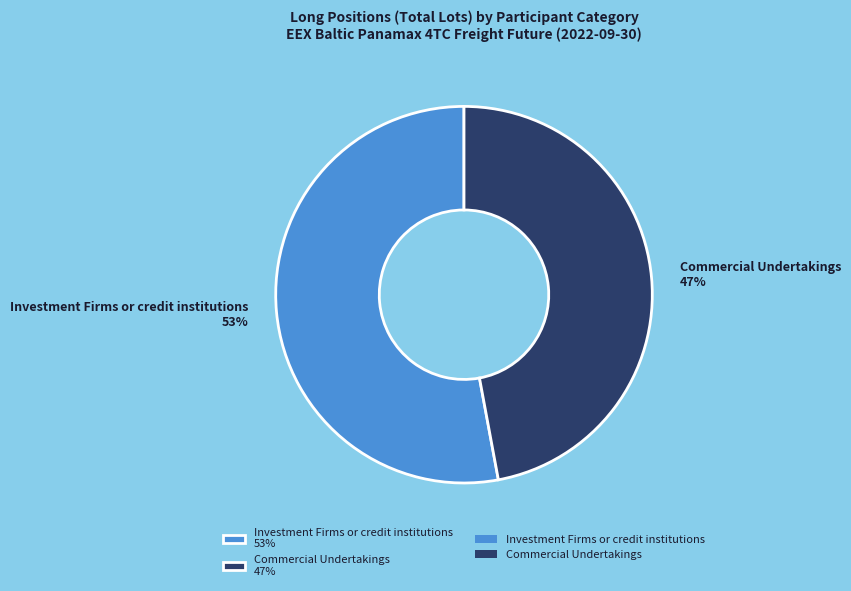

Do Investment Firms or credit institutions 53% and Commercial Undertakings 47% together represent more than half of the pie?

Yes